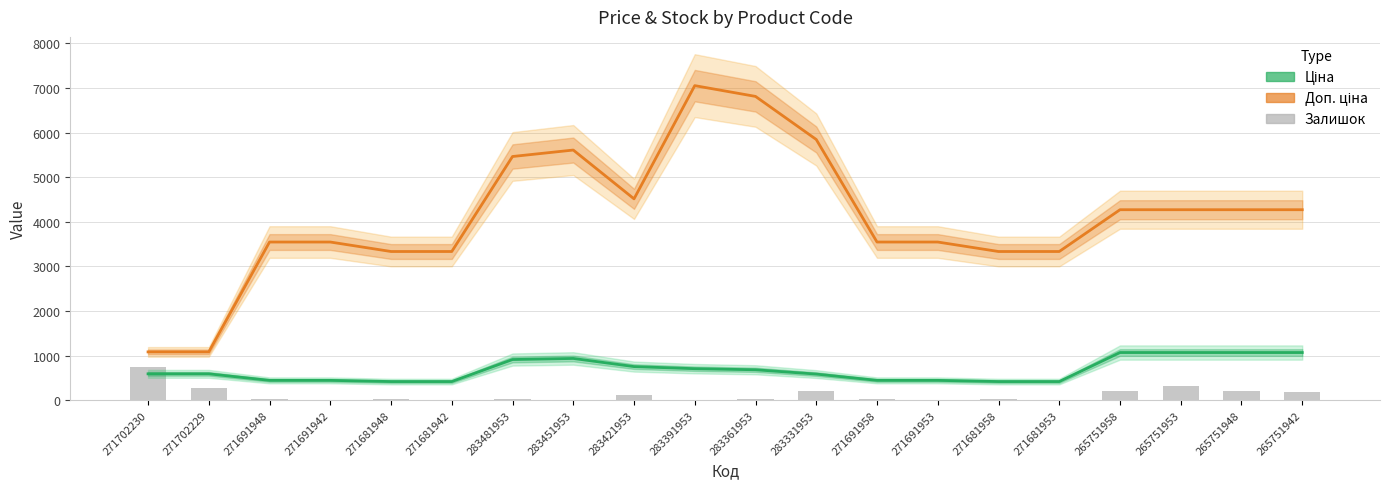

Rank the series by their maximum value, from highest to lowest.

Доп. ціна, Ціна, Залишок